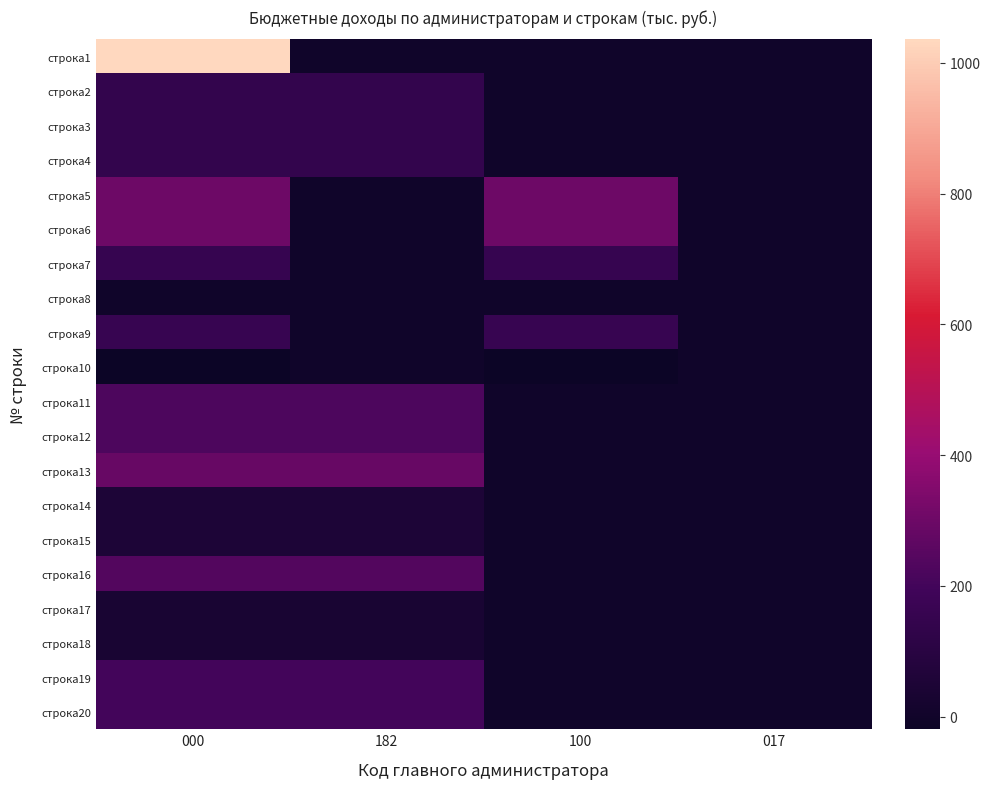

At how many categories does at least one series exceed 90?

3